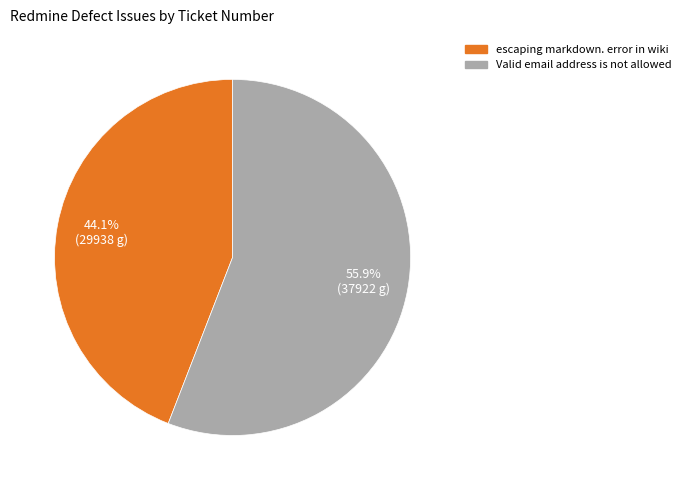

To the nearest percent, what is the difference between the largest and smallest slice percentages?

12%